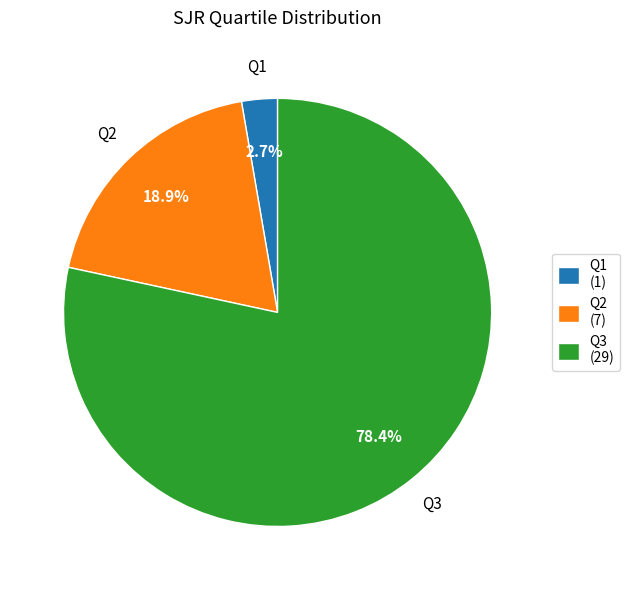

True or false: Q3 accounts for 78% of the total.

True